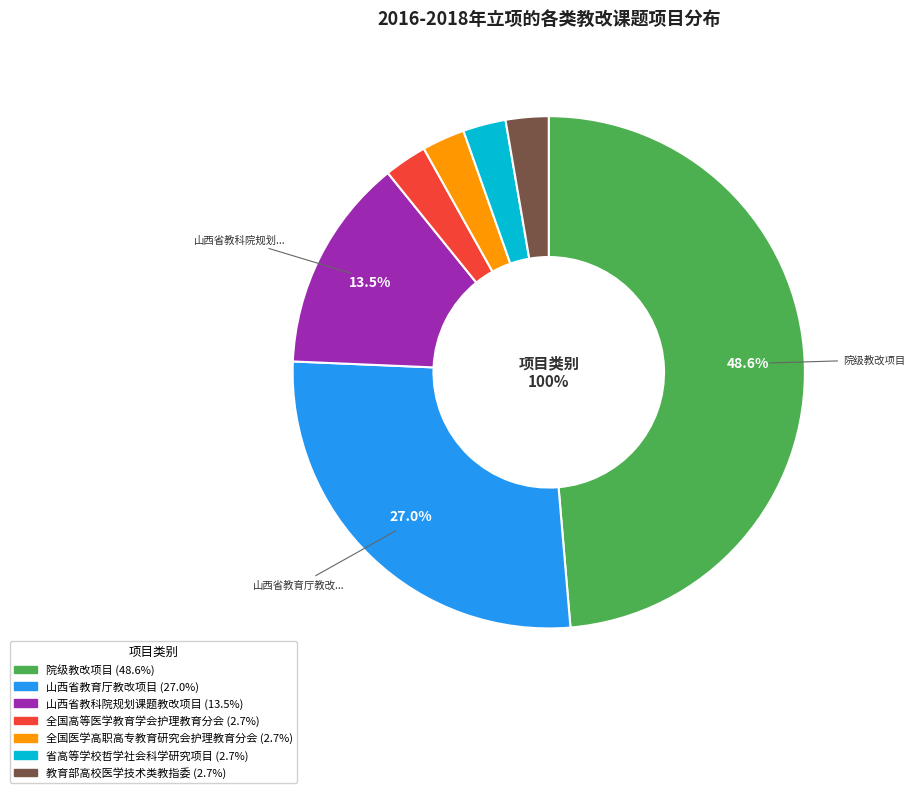

What is the largest slice in the pie chart?

院级教改项目